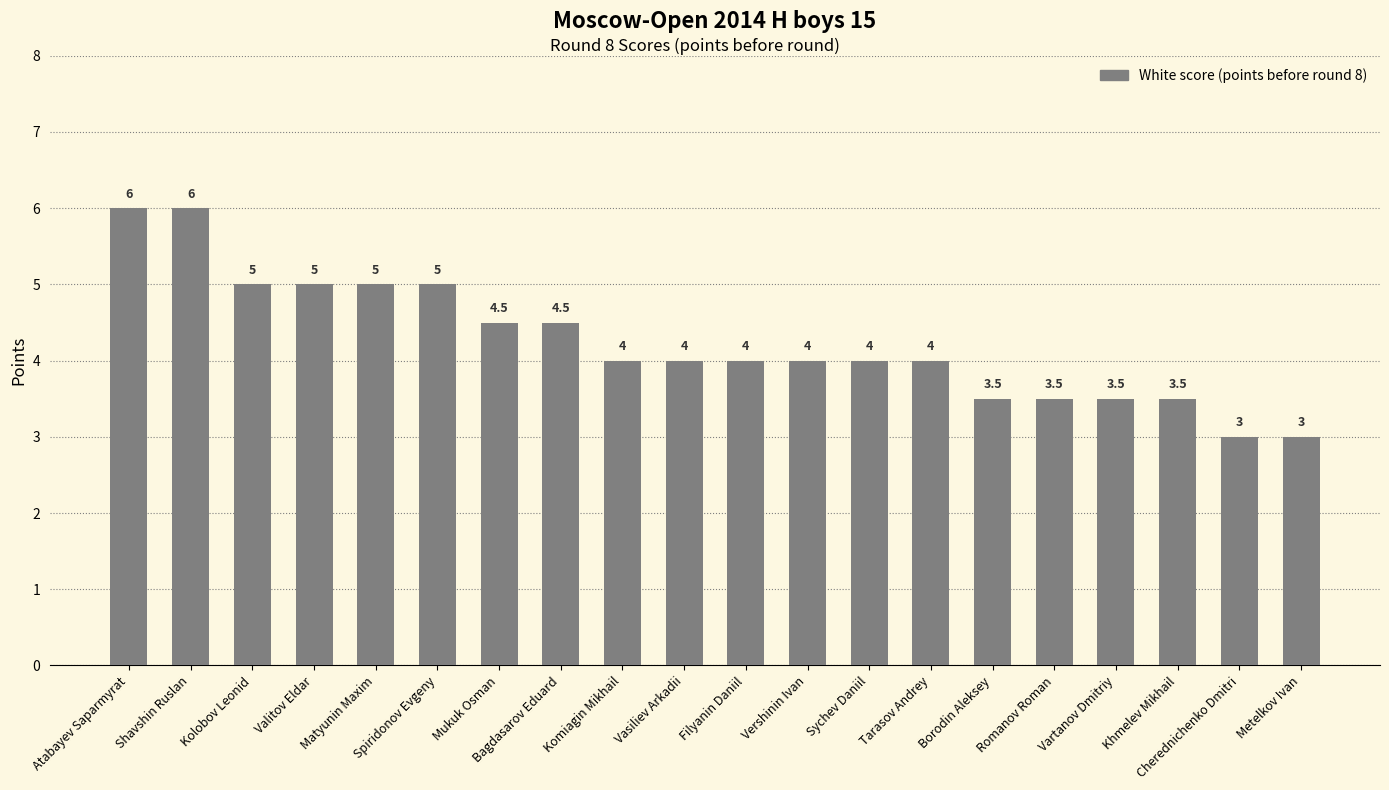

What is the minimum value shown in the chart?

3.0